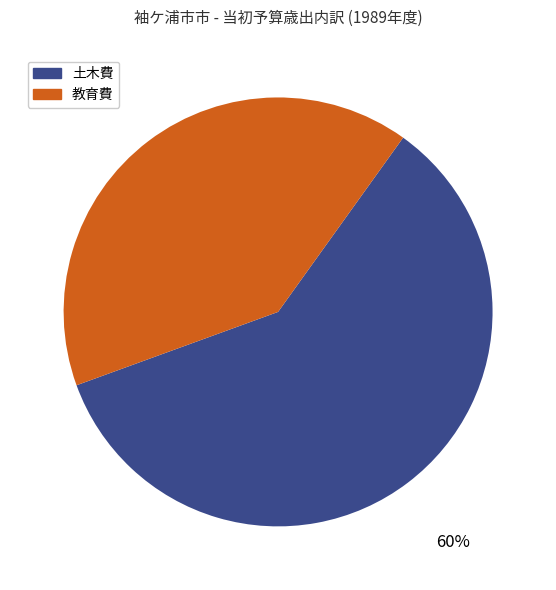

To the nearest percent, what is the average slice percentage?

50%